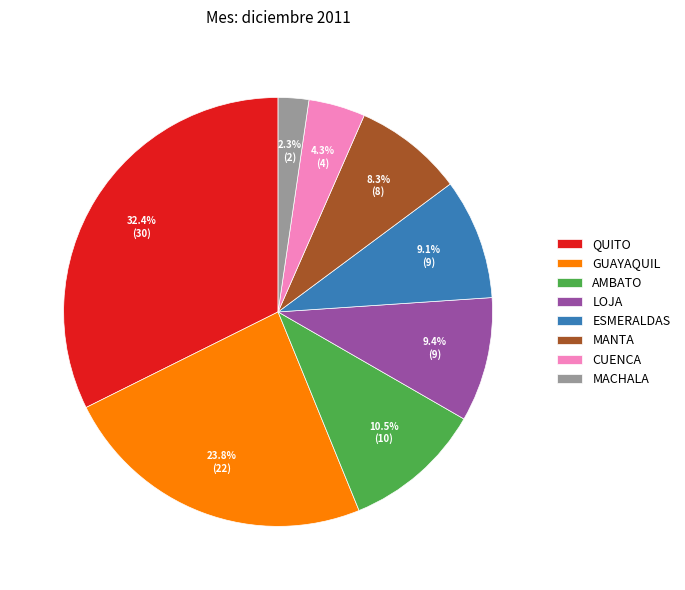

Which category has the smallest portion of the pie?

MACHALA